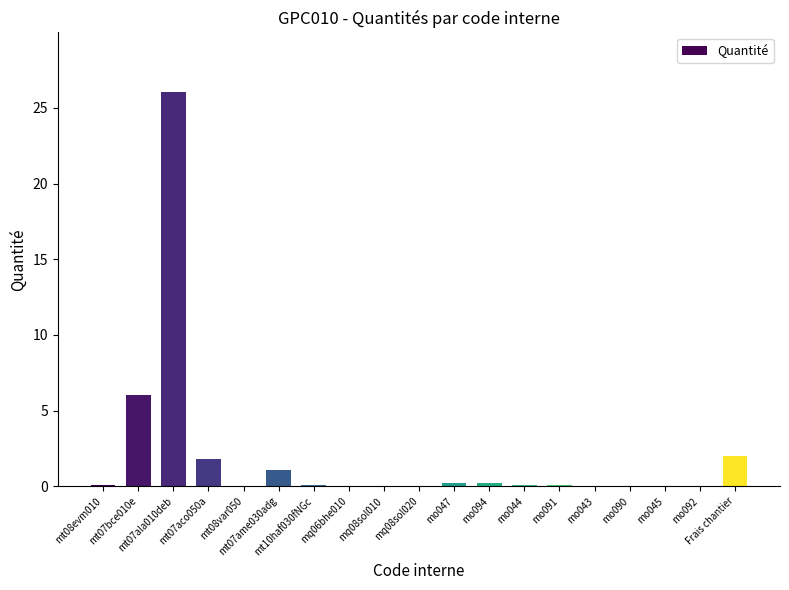

What is the sum of all values?

37.9